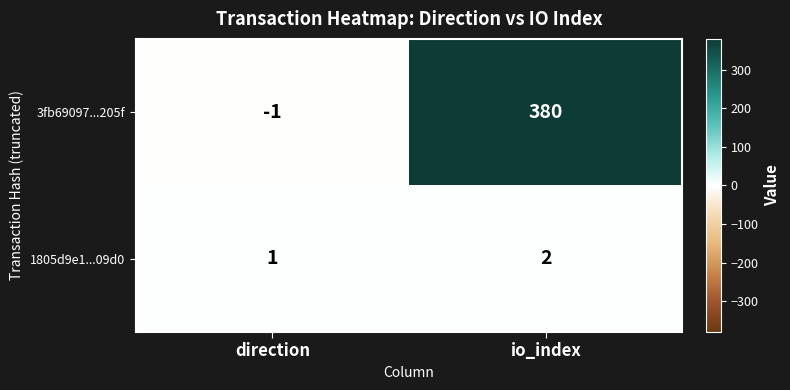

Reading right to left, transcribe all the data shown in this chart.

3fb69097...205f: 380	-1
1805d9e1...09d0: 2	1